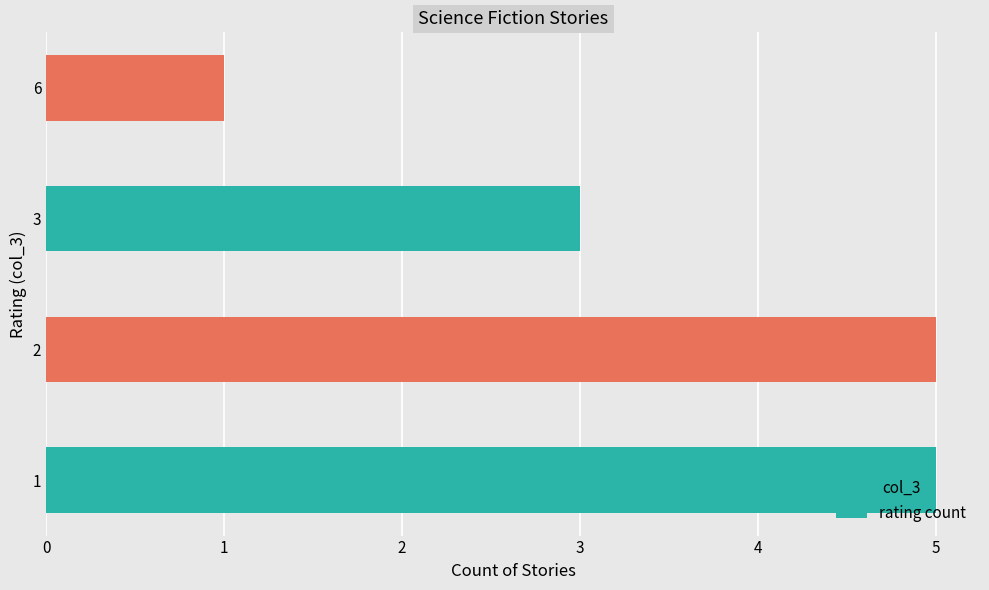

How many categories are shown in the chart?

4